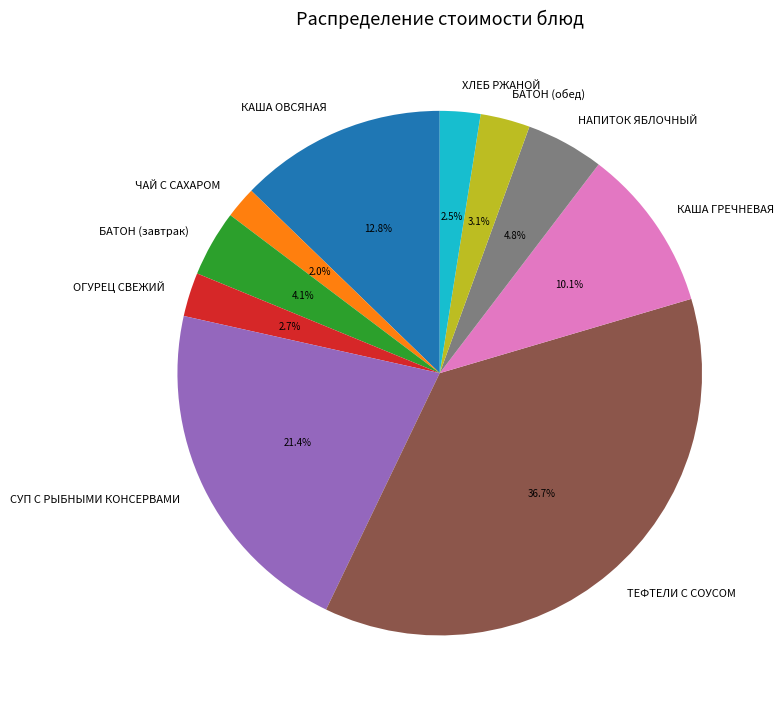

Does any single category account for the majority?

No